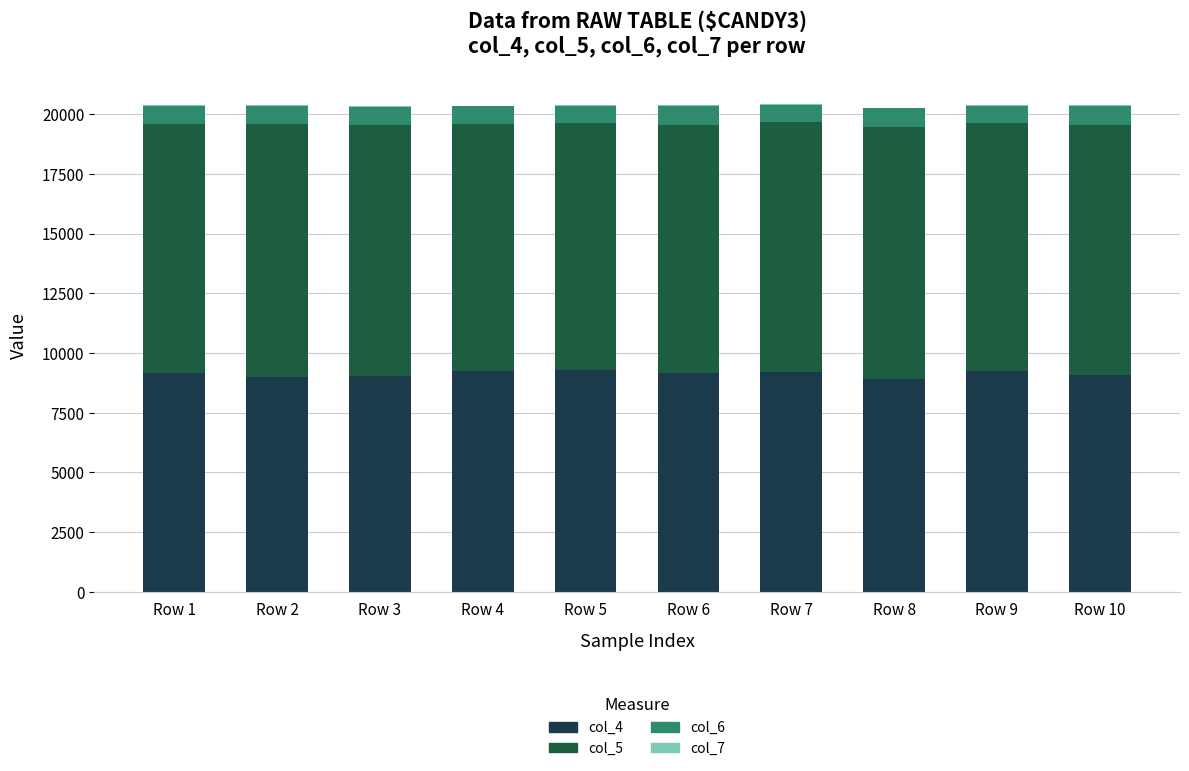

How many categories are shown in the chart?

10